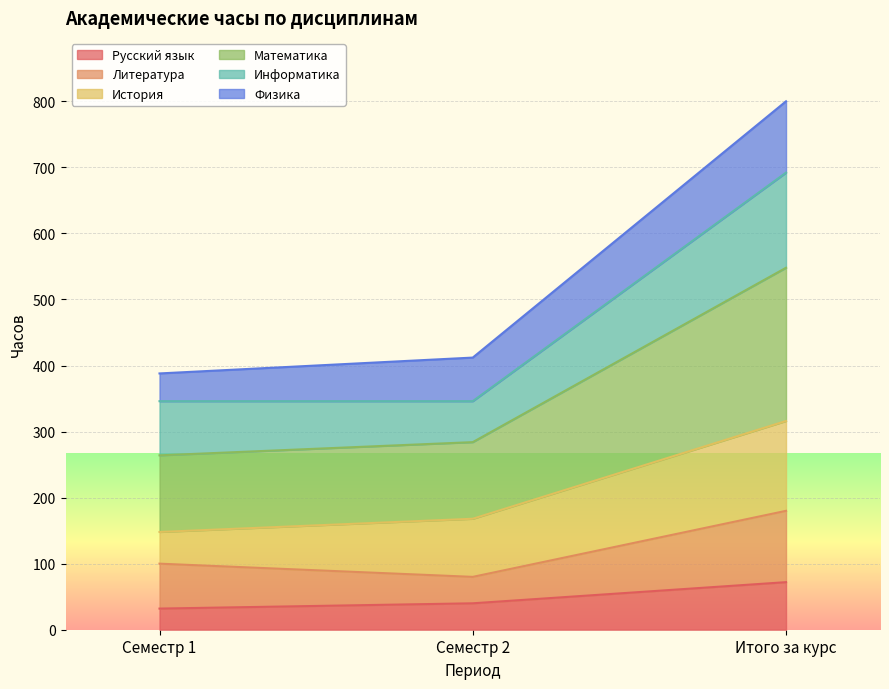

What is the total value across all series at Итого за курс?

800